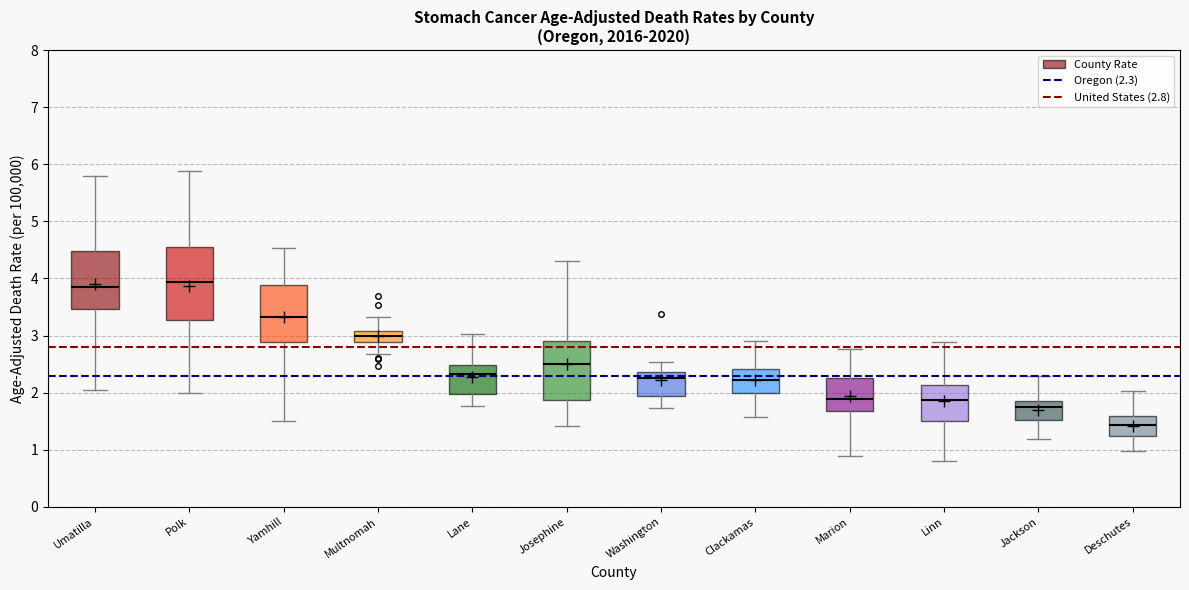

Reading left to right, read every box against the y-axis: the position of its median line, the range the box covers, and the ends of its whiskers. The values are not printed on the chart, so give them approximately, as read against the axis.

Umatilla: median 3.8, box 3.5 to 4.5, whiskers 2.1 to 5.8
Polk: median 3.9, box 3.3 to 4.6, whiskers 2.0 to 5.9
Yamhill: median 3.3, box 2.9 to 3.9, whiskers 1.5 to 4.5
Multnomah: median 3.0, box 2.9 to 3.1, whiskers 2.7 to 3.3
Lane: median 2.3, box 2.0 to 2.5, whiskers 1.8 to 3.0
Josephine: median 2.5, box 1.9 to 2.9, whiskers 1.4 to 4.3
Washington: median 2.3, box 1.9 to 2.4, whiskers 1.7 to 2.5
Clackamas: median 2.2, box 2.0 to 2.4, whiskers 1.6 to 2.9
Marion: median 1.9, box 1.7 to 2.3, whiskers 0.9 to 2.8
Linn: median 1.9, box 1.5 to 2.1, whiskers 0.8 to 2.9
Jackson: median 1.7, box 1.5 to 1.9, whiskers 1.2 to 2.3
Deschutes: median 1.4, box 1.2 to 1.6, whiskers 1.0 to 2.0